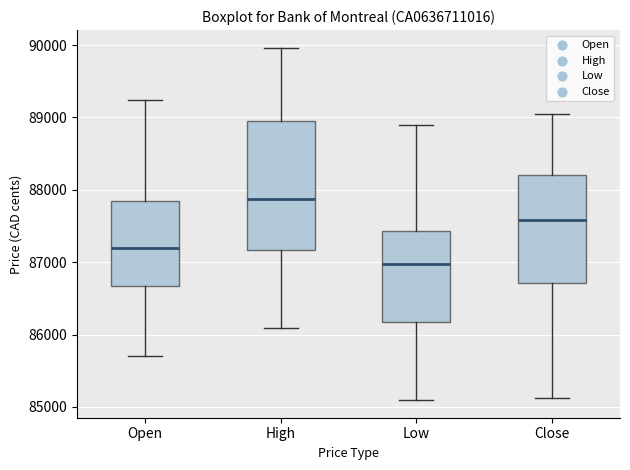

Which box's median line is the lowest?

Low